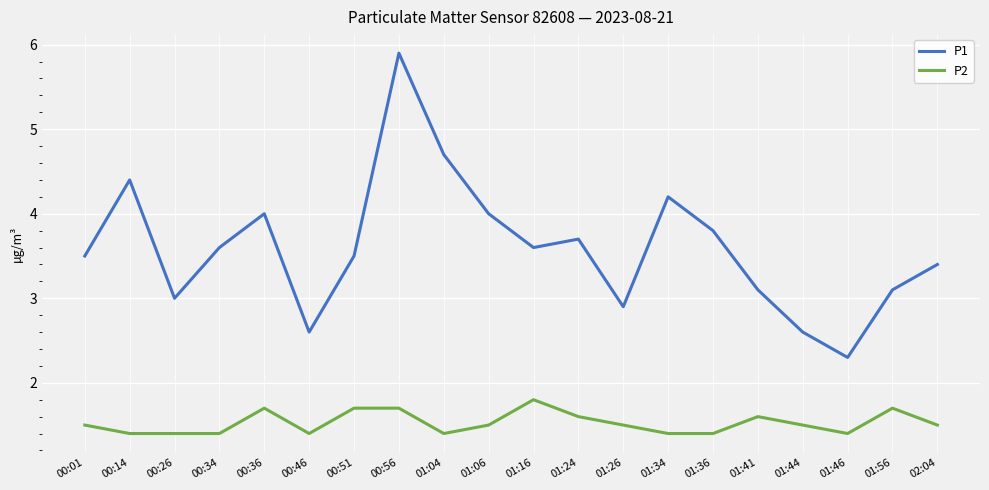

Reading left to right, extract all data points from this chart.

P1: 00:01=3.5	00:14=4.4	00:26=3.0	00:34=3.6	00:36=4.0	00:46=2.6	00:51=3.5	00:56=5.9	01:04=4.7	01:06=4.0	01:16=3.6	01:24=3.7	01:26=2.9	01:34=4.2	01:36=3.8	01:41=3.1	01:44=2.6	01:46=2.3	01:56=3.1	02:04=3.4
P2: 00:01=1.5	00:14=1.4	00:26=1.4	00:34=1.4	00:36=1.7	00:46=1.4	00:51=1.7	00:56=1.7	01:04=1.4	01:06=1.5	01:16=1.8	01:24=1.6	01:26=1.5	01:34=1.4	01:36=1.4	01:41=1.6	01:44=1.5	01:46=1.4	01:56=1.7	02:04=1.5